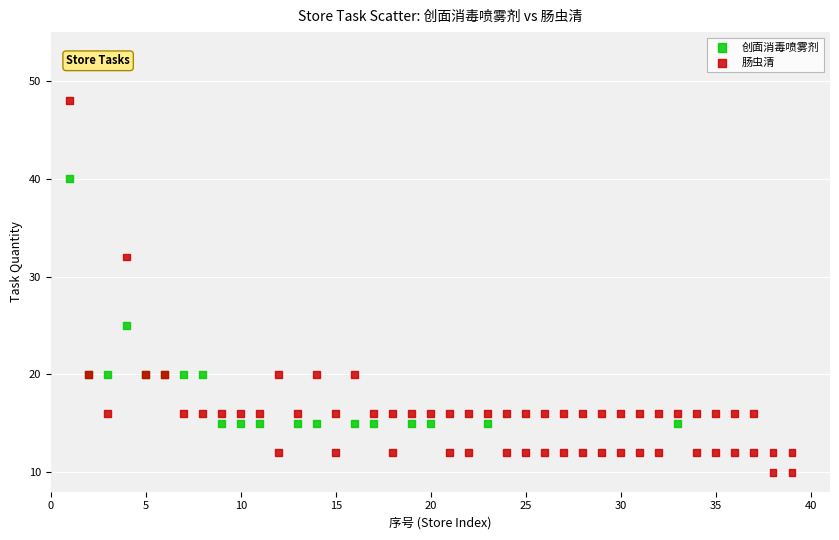

Which series contains the lowest Y value?

创面消毒喷雾剂